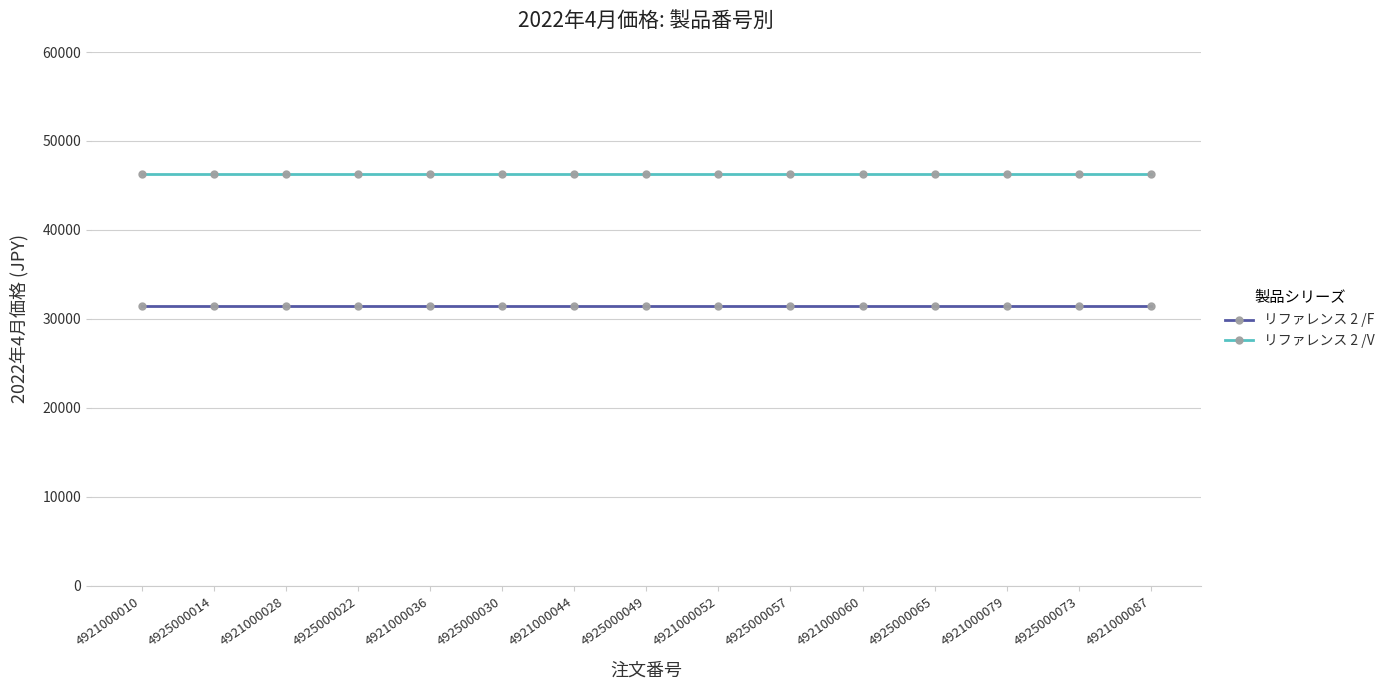

What is the label of the 7th point from the right?

4921000052